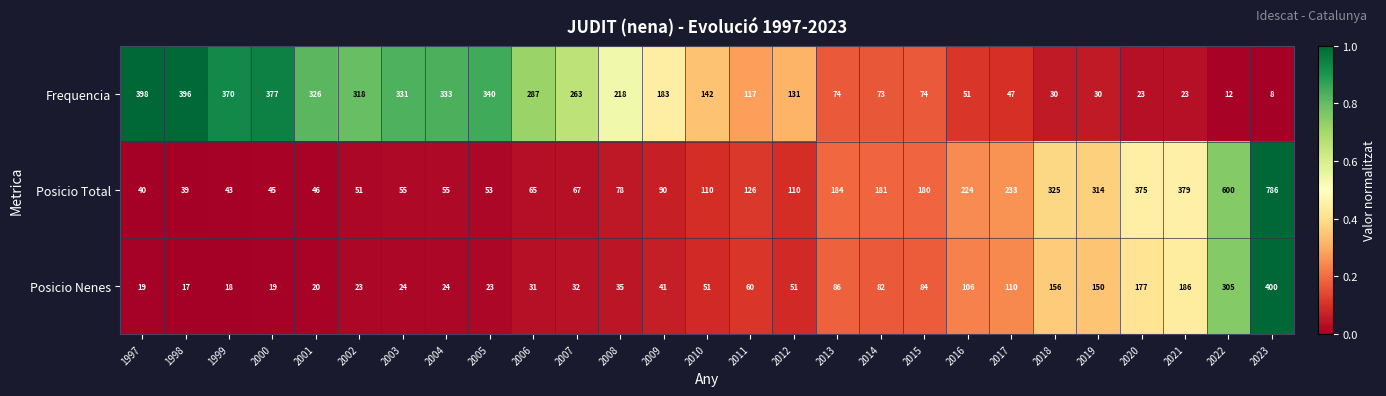

Rank the series at 2006 from highest to lowest value.

Frequencia, Posicio Total, Posicio Nenes